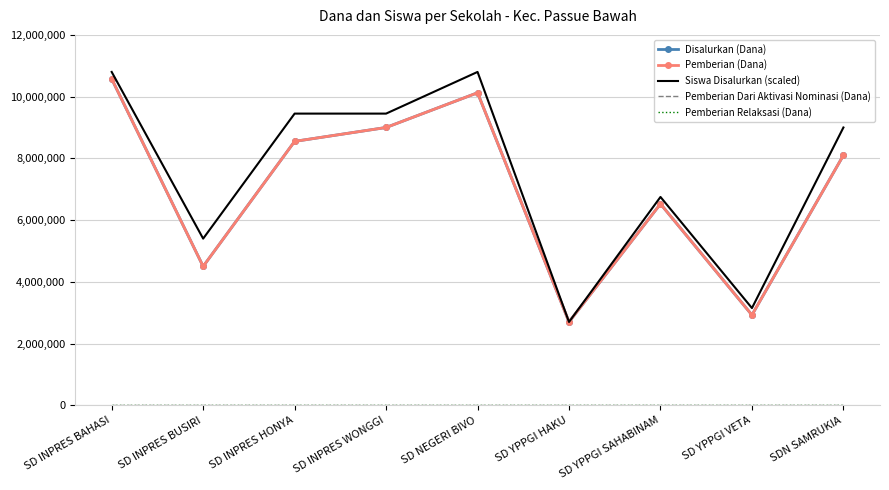

At which category does Pemberian (Dana) reach its first local valley?

SD INPRES BUSIRI